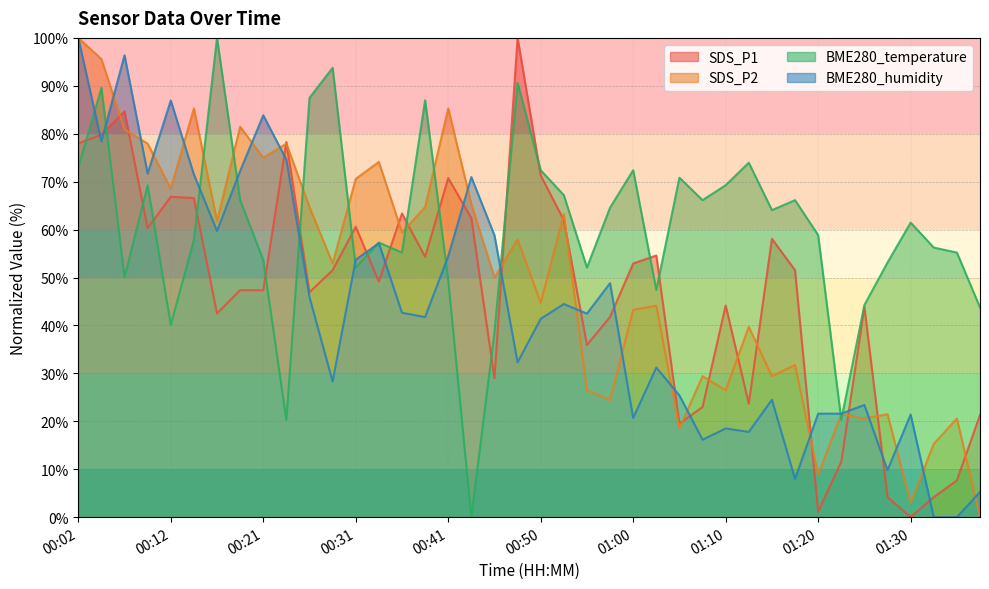

The BME280_humidity series shows 21.4 at 01:30. True or false?

True